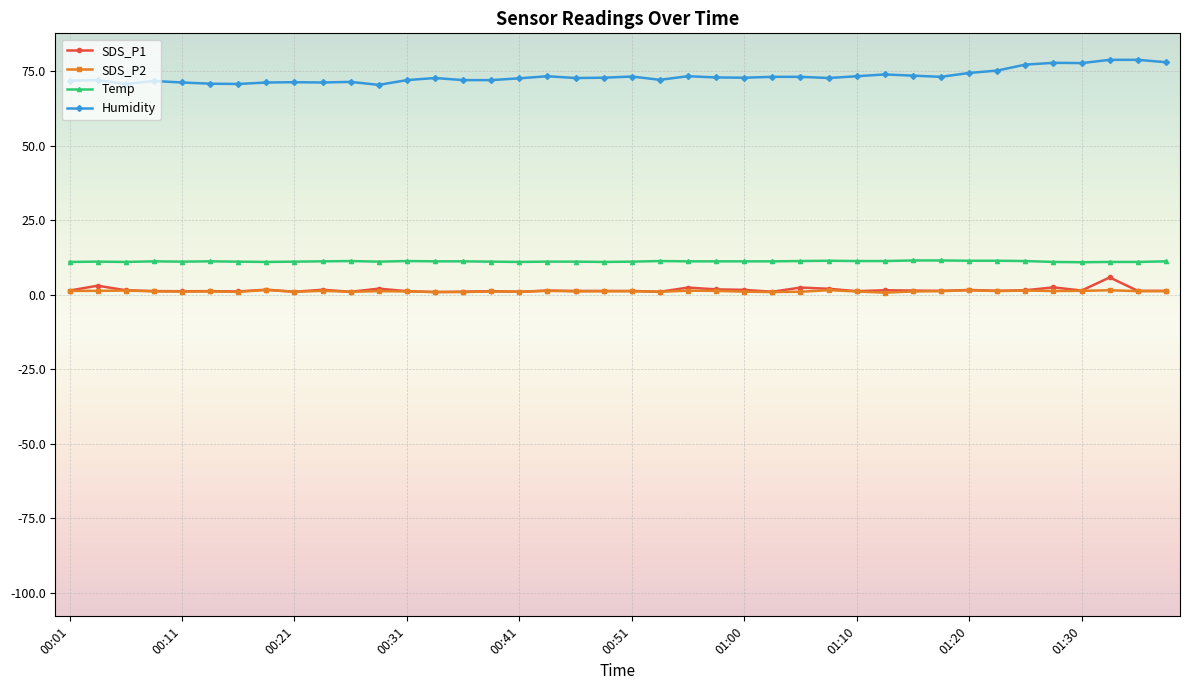

Count the Temp values in the range 11 to 12.

39